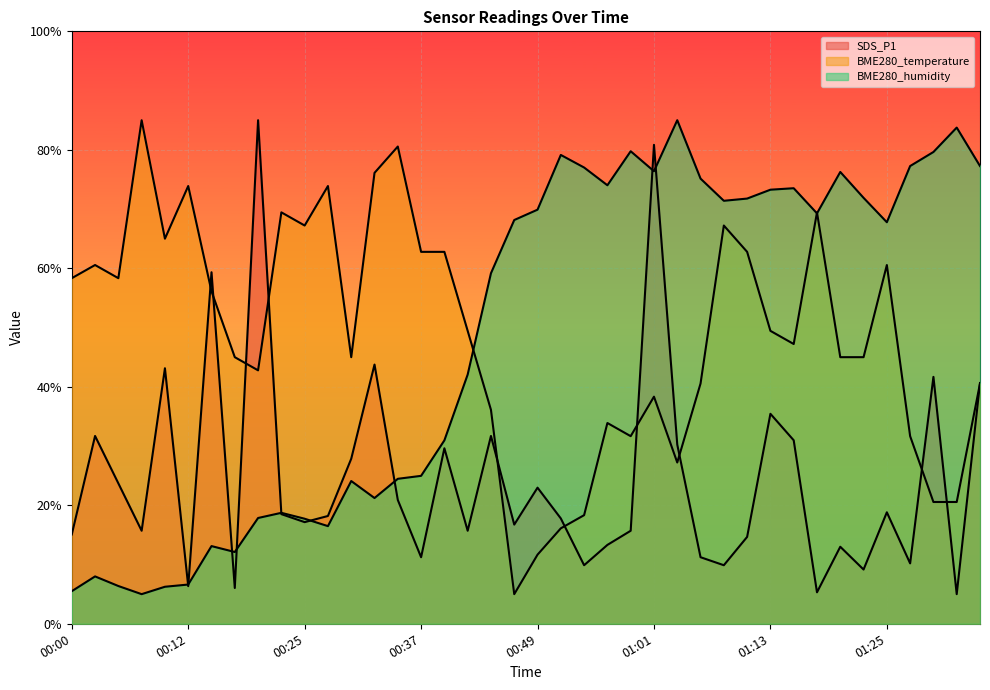

Which series changed the most between 00:32 and 01:11?

BME280_humidity